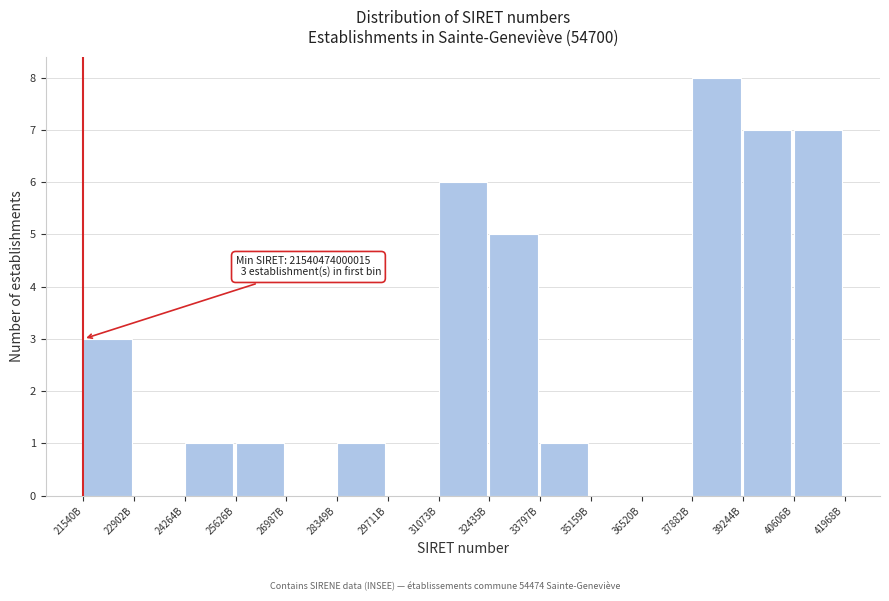

Is it true that the value at 25626B is 0?

False